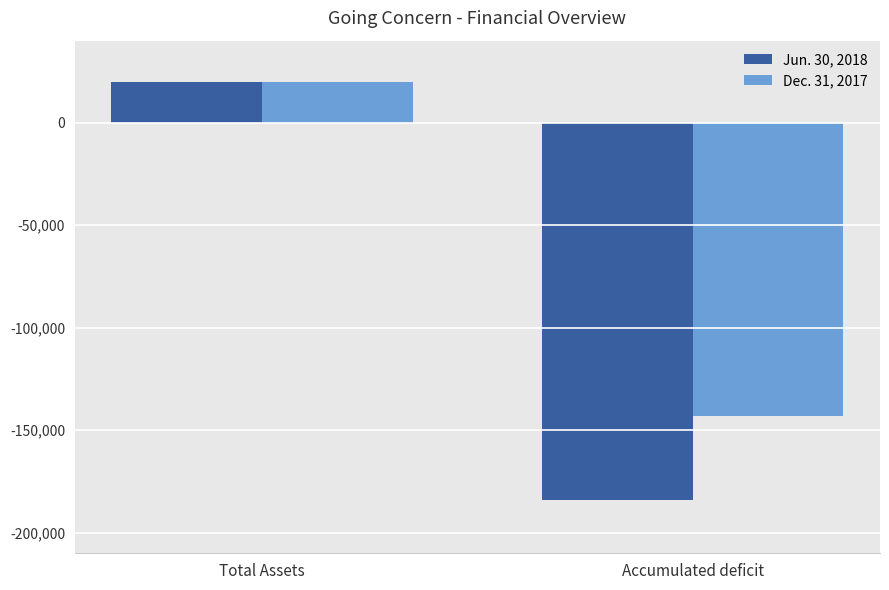

How many groups of bars are there?

2